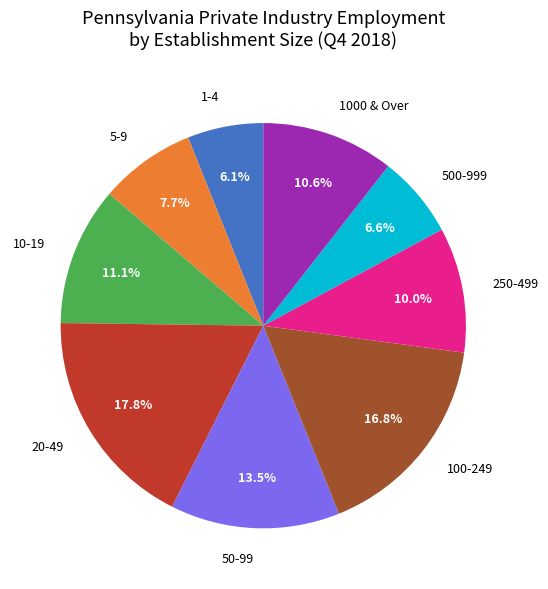

Does 50-99 account for over 50% of the chart?

No